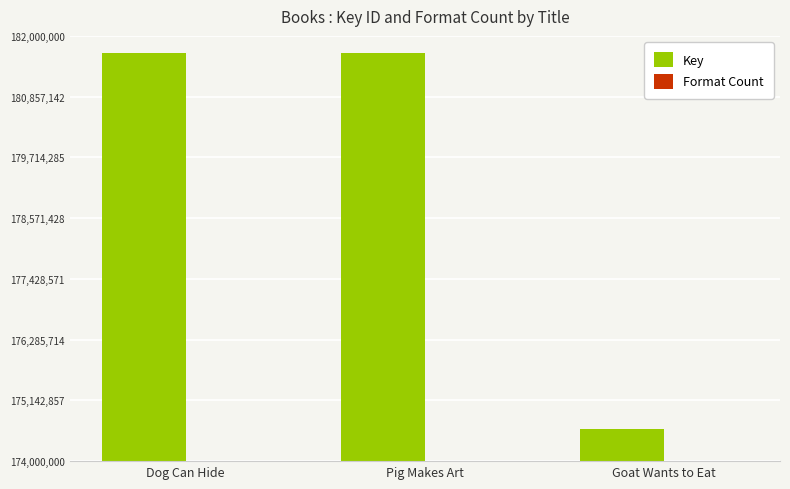

Which category has the lowest value across all series?

Dog Can Hide